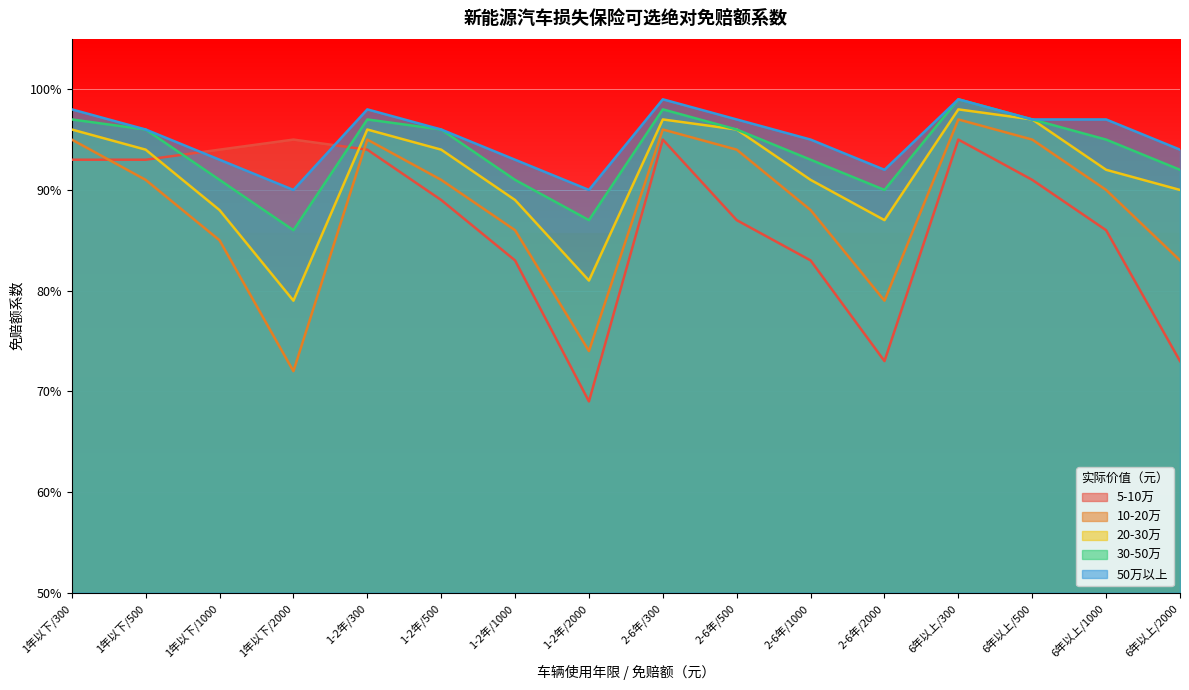

What is the sum of the 20-30万 values at 1-2年/500 and 1年以下/500?

1.9